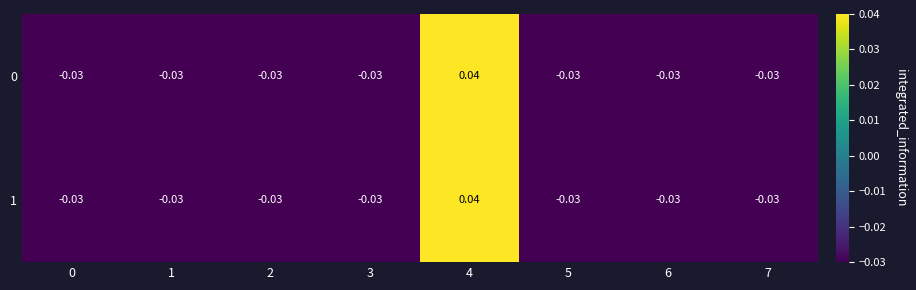

Is the value of 1 at 1 greater than the value of 0 at 4?

No